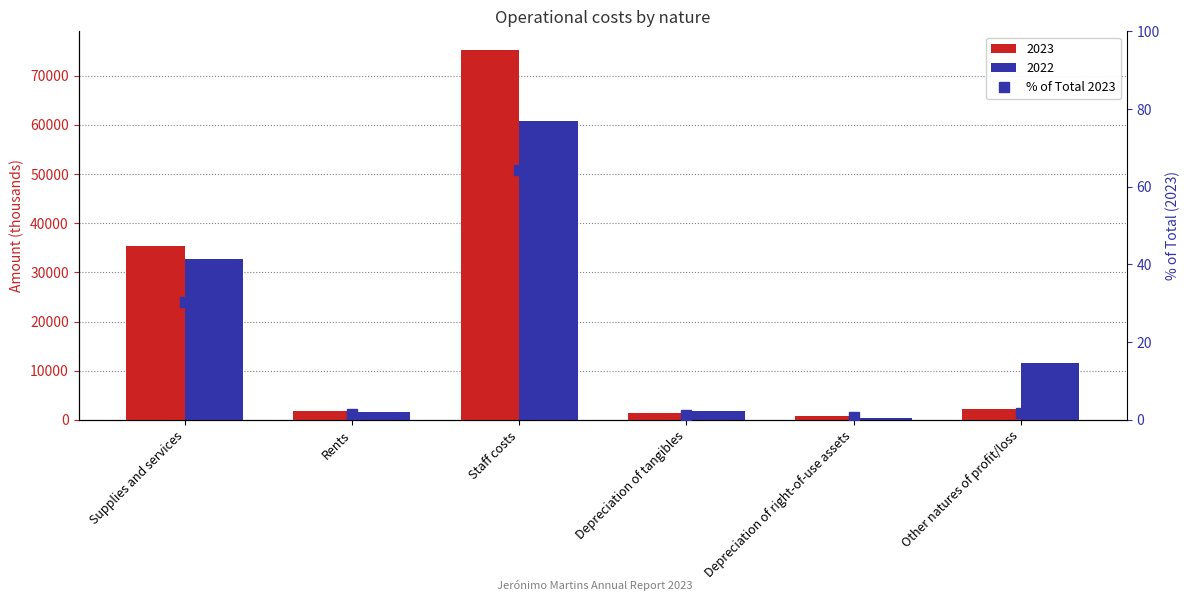

Does the chart contain stacked bars?

No